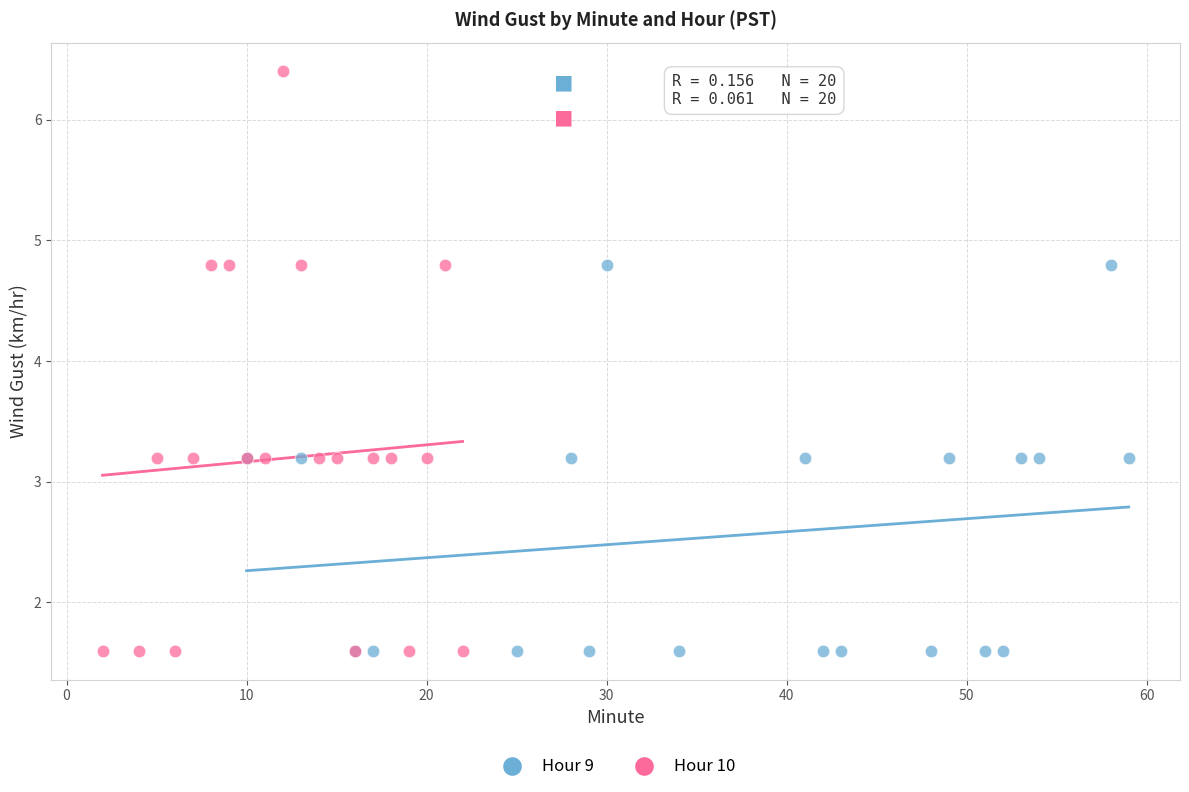

Which series contains the highest Y value?

Hour 10